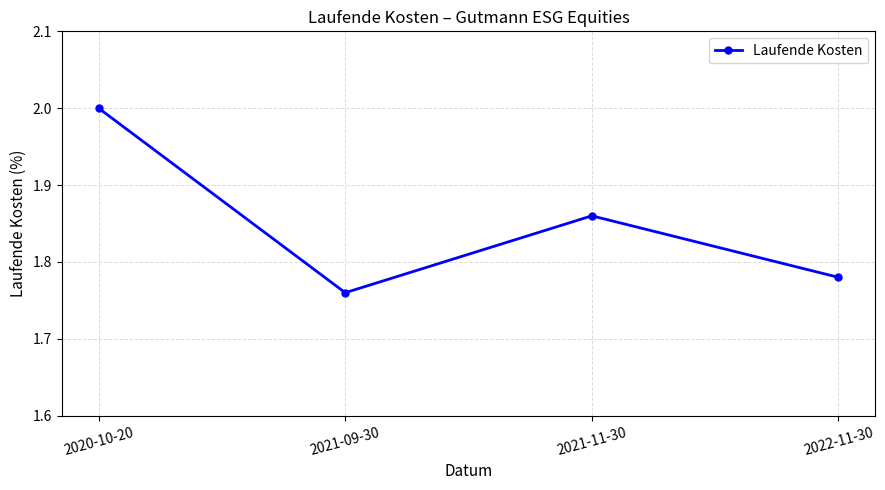

How many points are higher than both their immediate neighbors (excluding endpoints)?

1